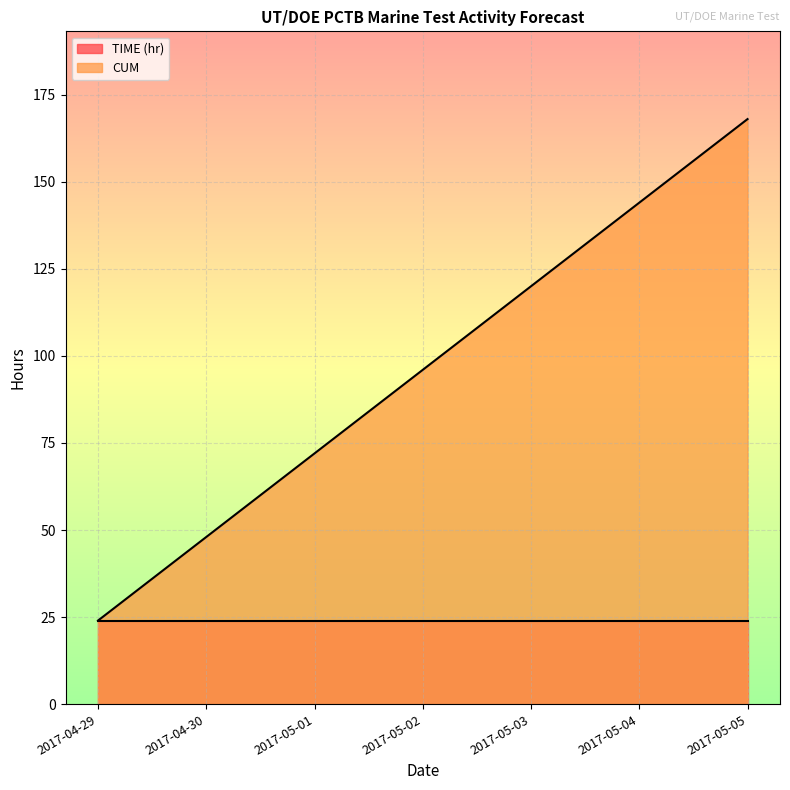

What is the label of the 6th point from the right?

2017-04-30